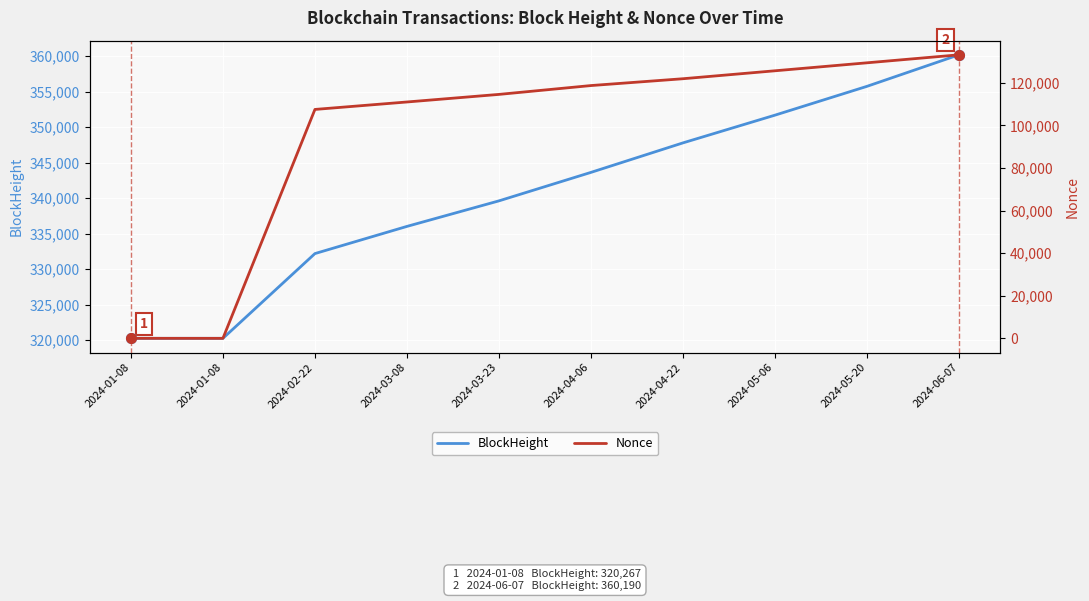

How many values in the Nonce series exceed 118700?

4